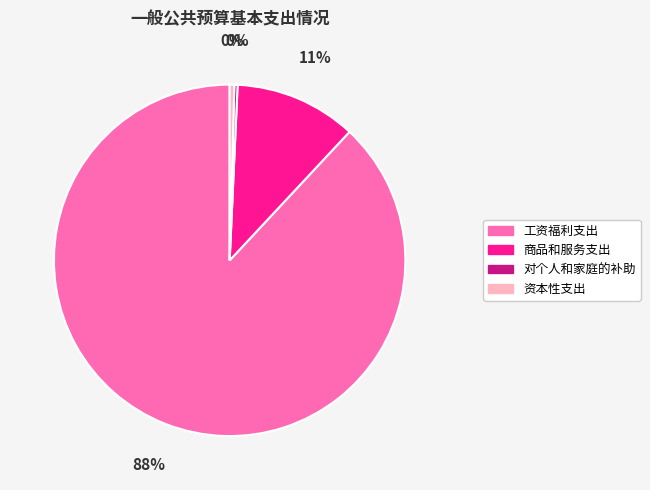

Does 对个人和家庭的补助 account for over 50% of the chart?

No